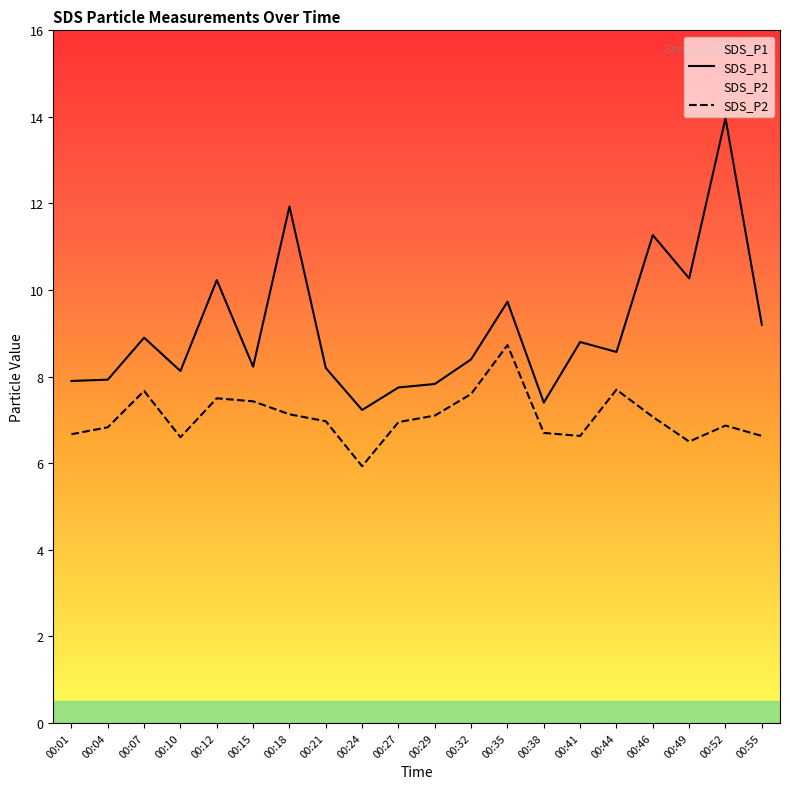

Between 00:01 and 00:27, which series saw the biggest shift?

SDS_P2